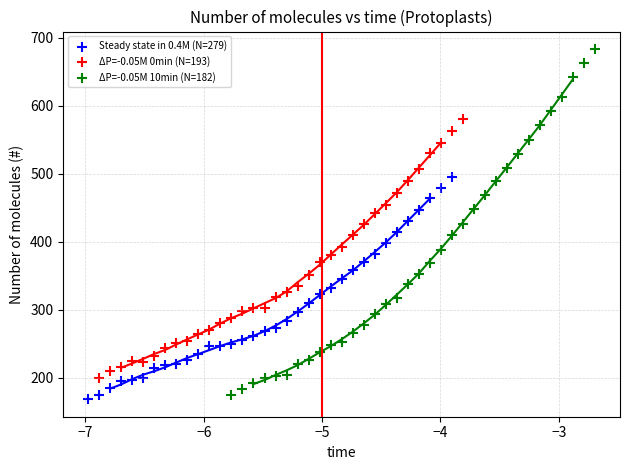

Which series reaches the minimum Y coordinate?

Steady state in 0.4M (N=279)